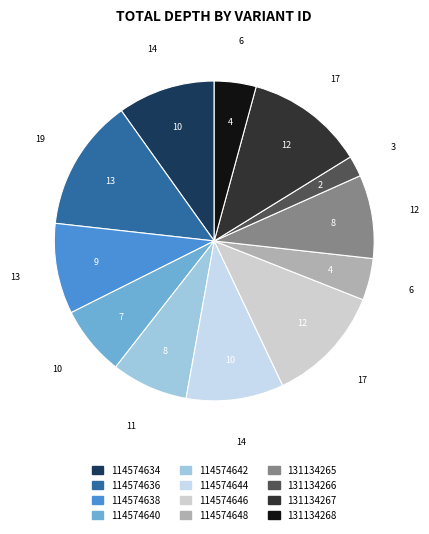

How many segments does this pie chart have?

12